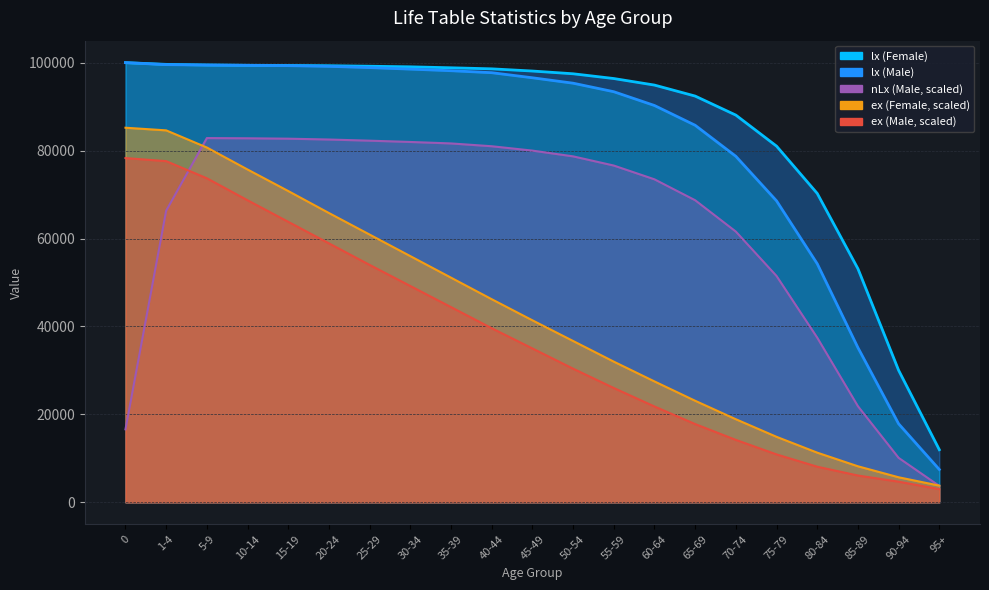

What is the spread (max minus min) of values at 5-9?

25770.0